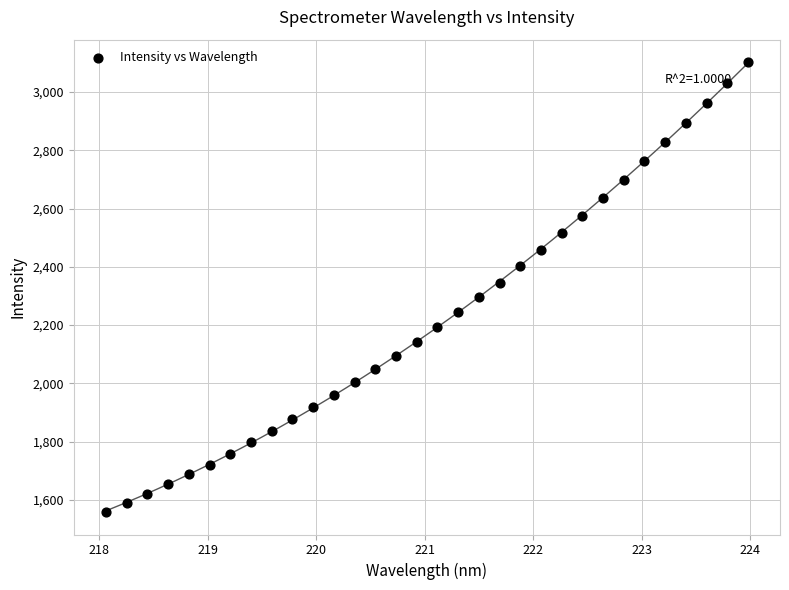

What is the range of X values (max minus min)?

5.9